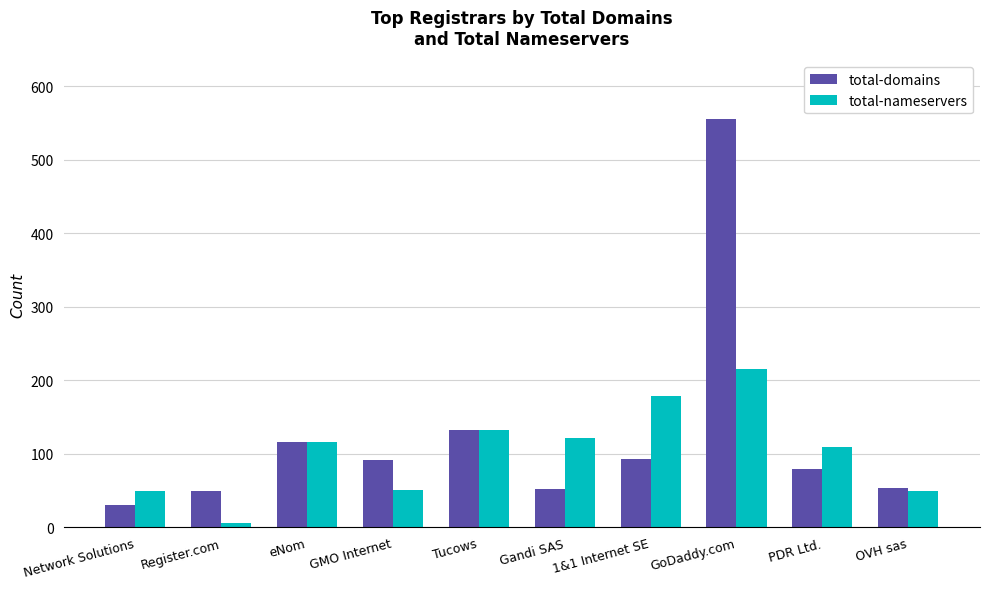

How many bars are there in total?

20